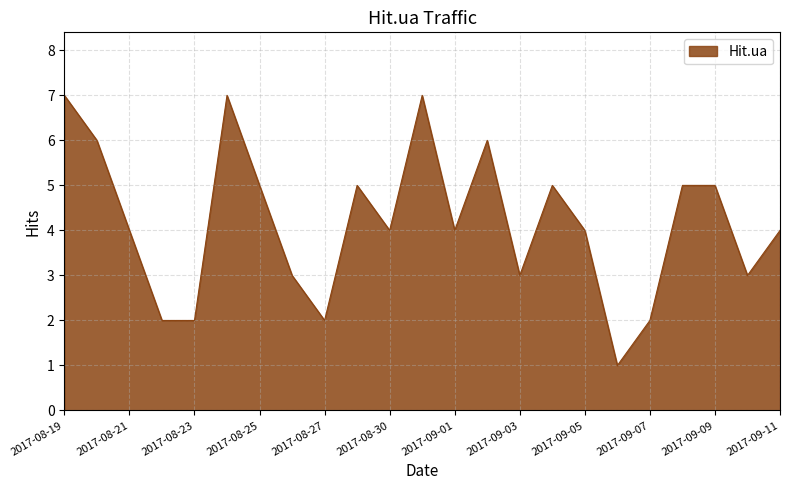

What is the maximum value shown in the chart?

7